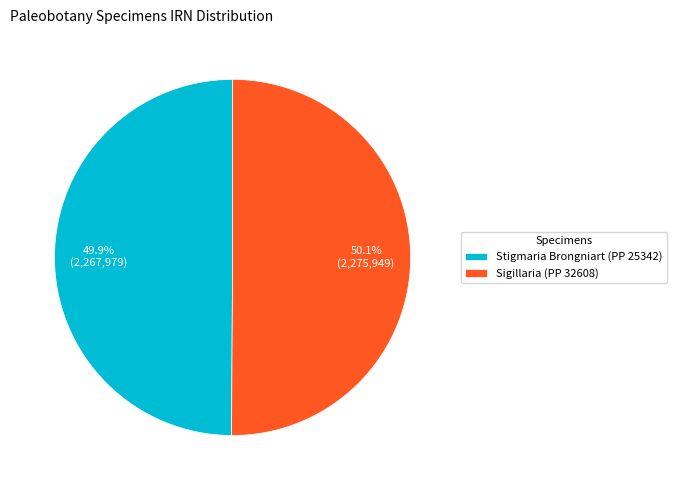

What is the ratio of the value at Stigmaria Brongniart (PP 25342) to the value at Sigillaria (PP 32608)?

1.0